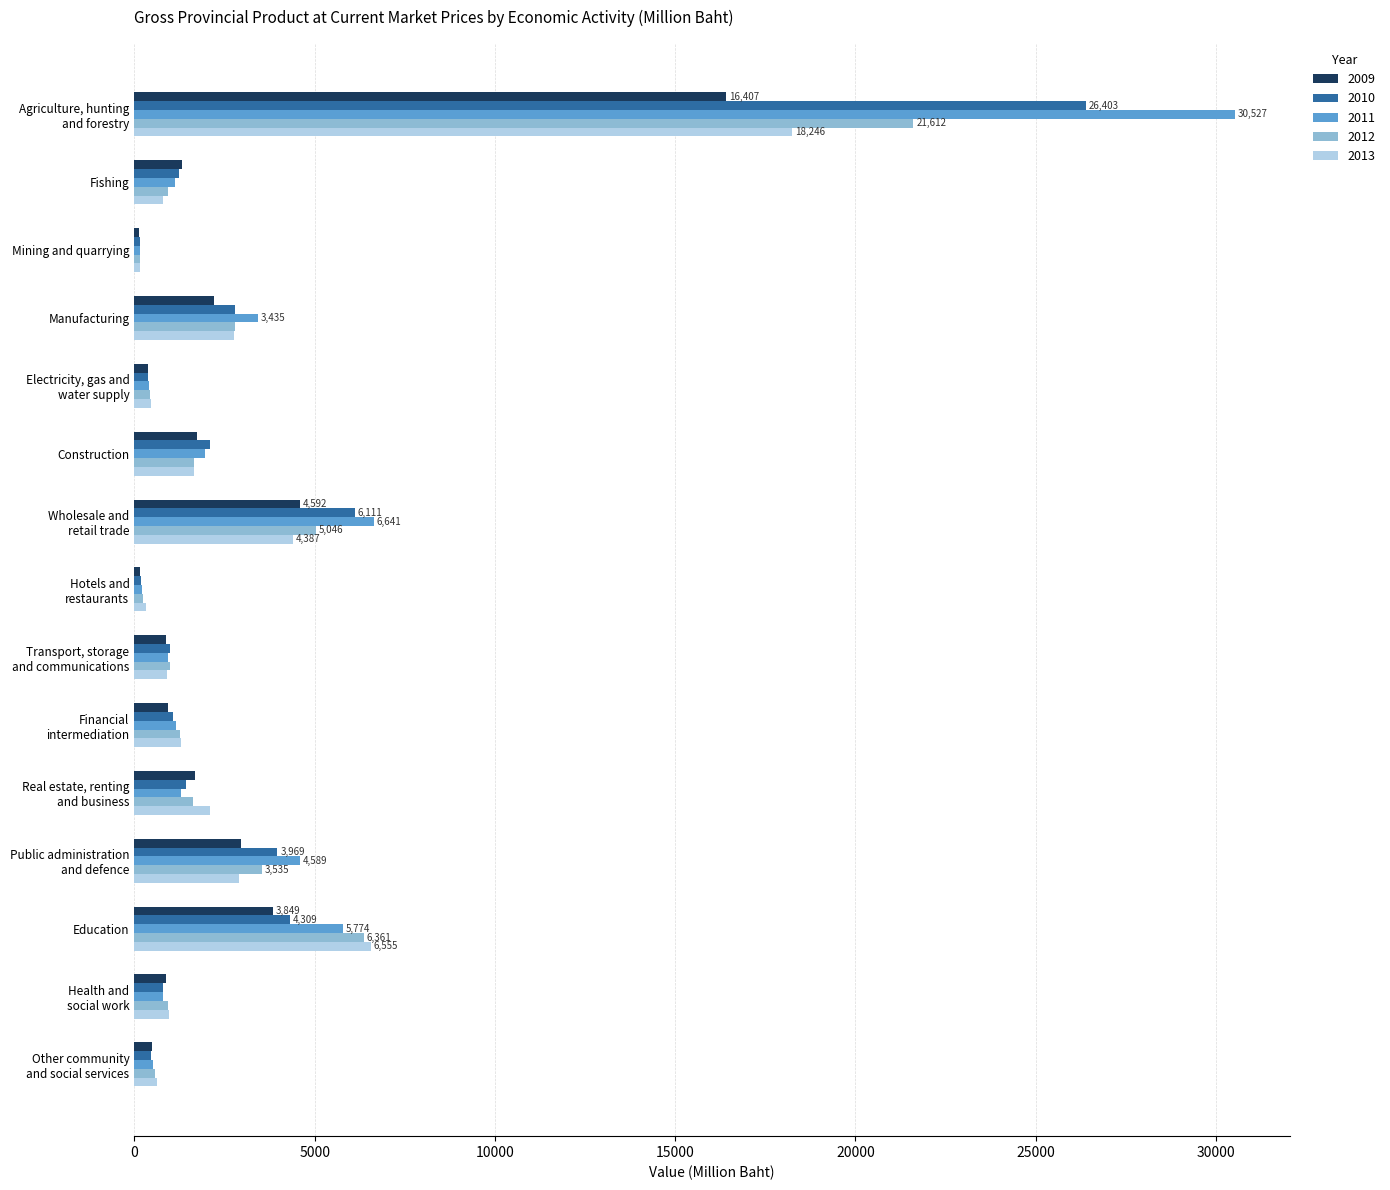

What are all the series names shown in the legend?

2009, 2010, 2011, 2012, 2013